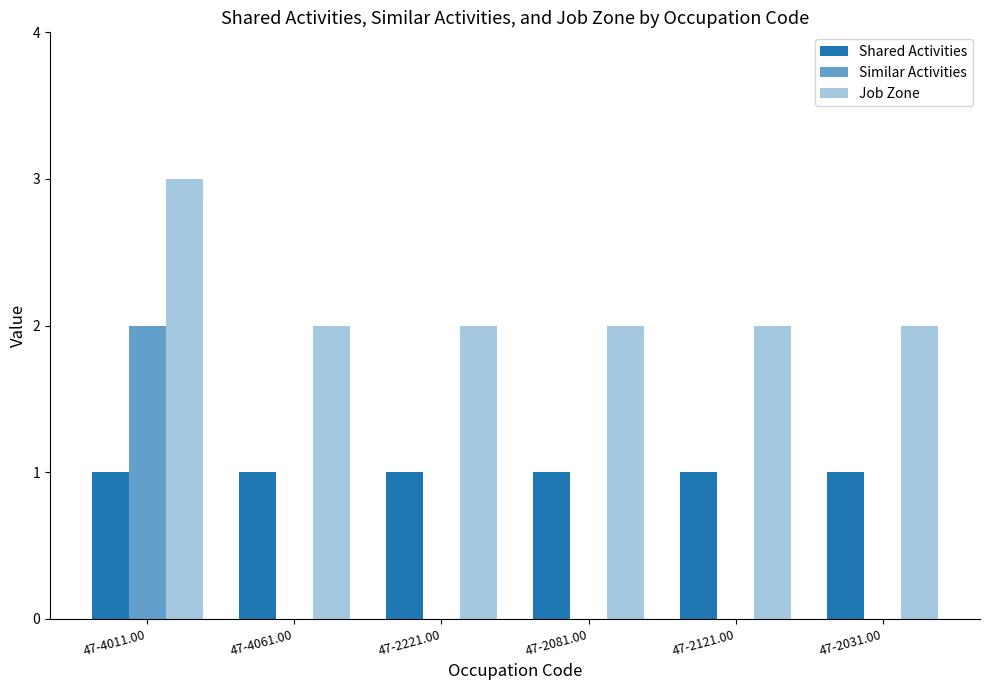

At which category is the sum across all series the highest?

47-4011.00